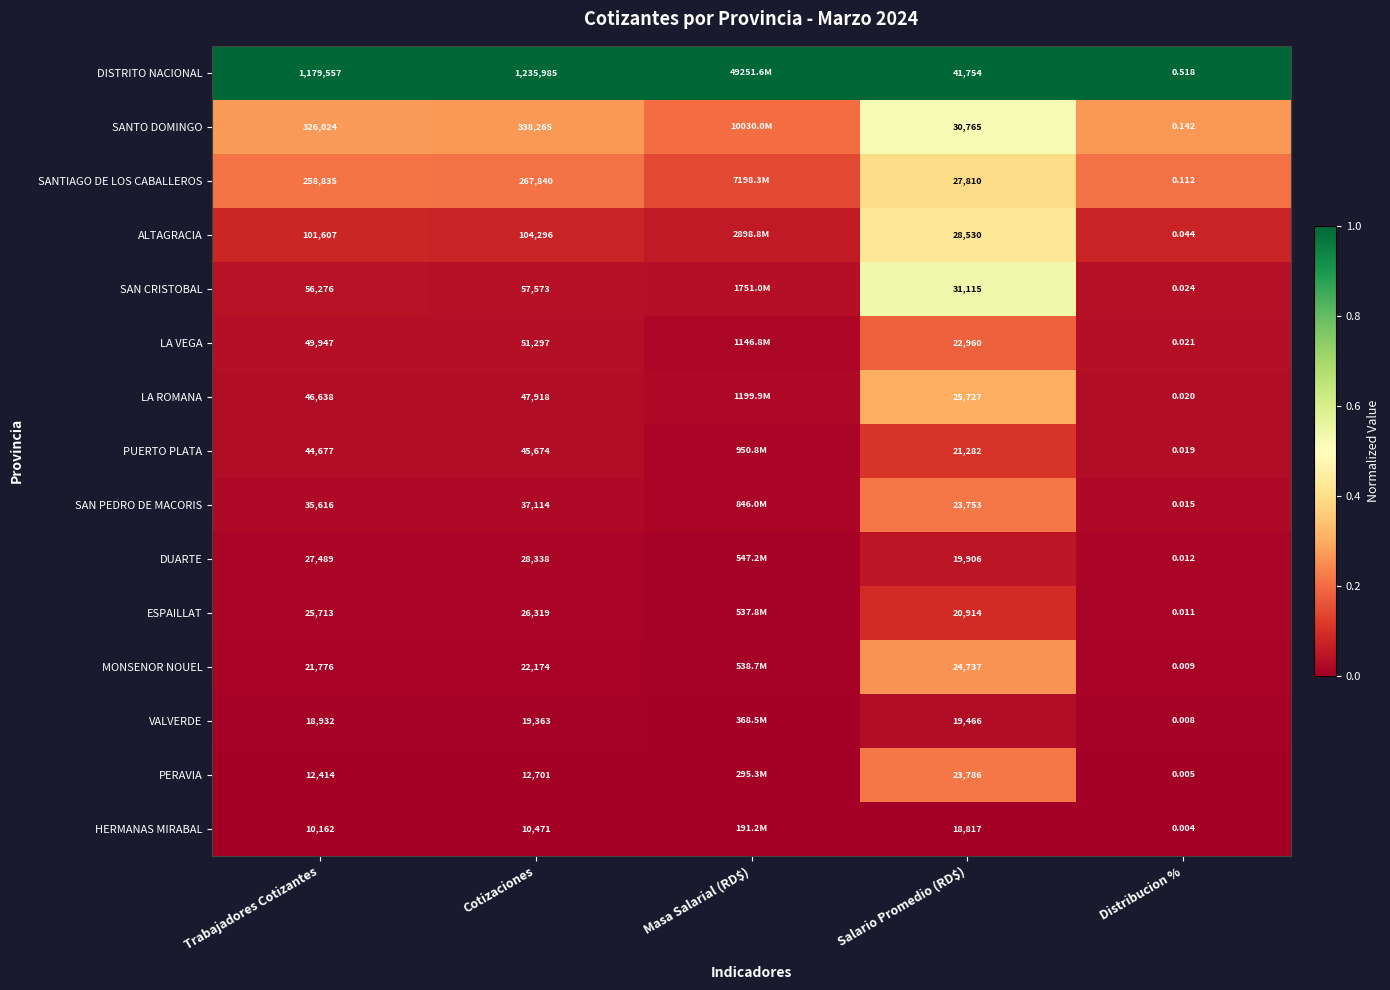

Is the value of LA ROMANA at Salario Promedio (RD$) greater than the value of DISTRITO NACIONAL at Cotizaciones?

No